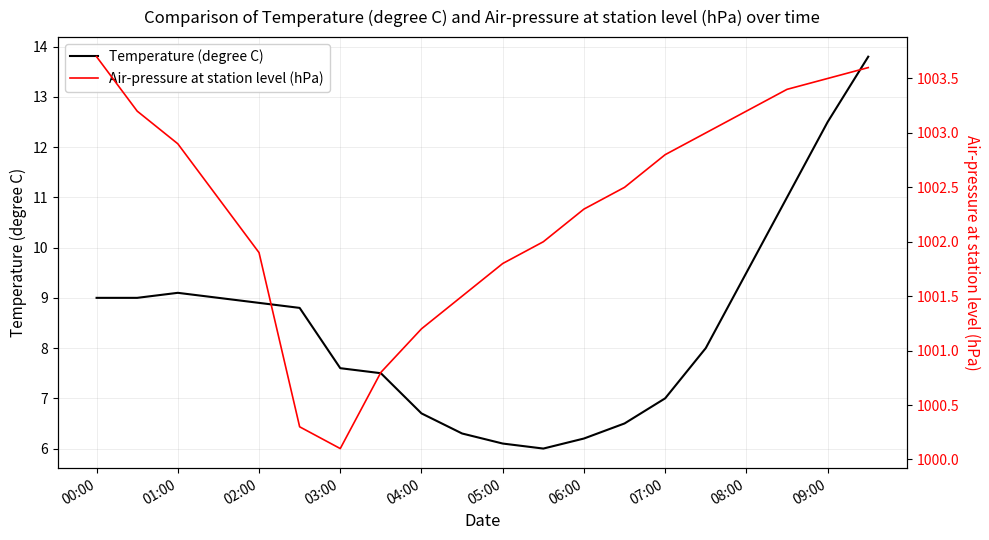

Which series has the widest spread of values?

Temperature (degree C)